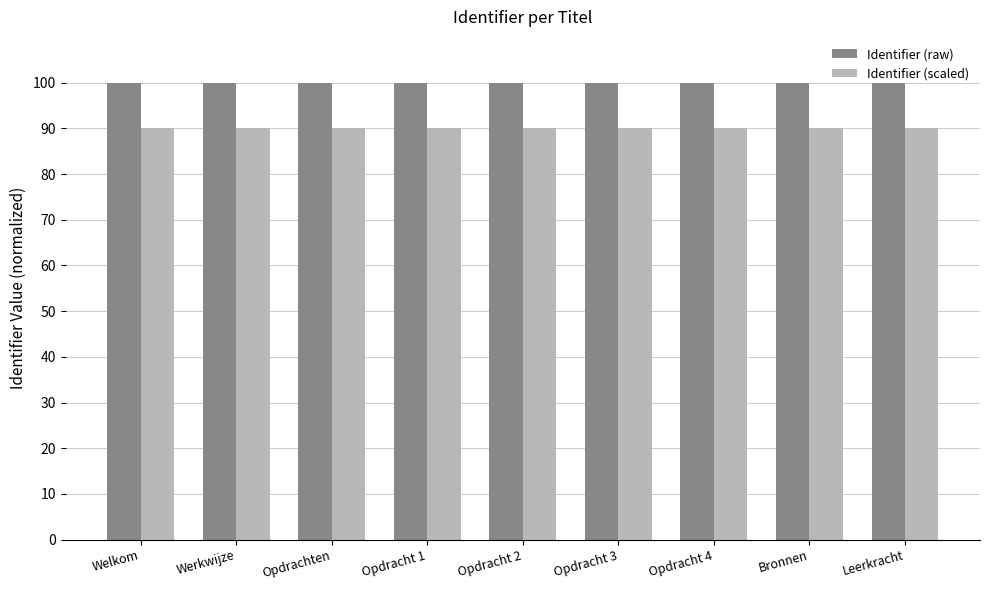

What is the highest value of the Identifier (scaled) series?

90.0